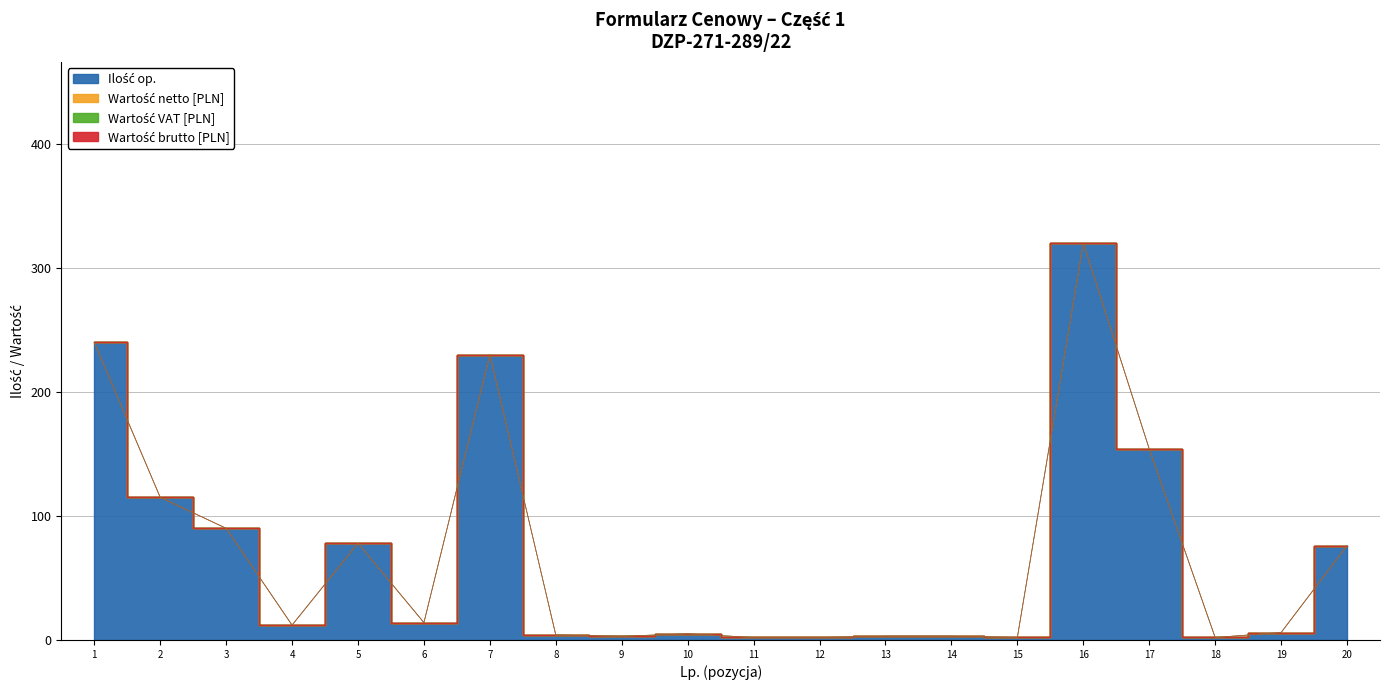

What are all the series names shown in the legend?

Ilość op., Wartość netto [PLN], Wartość VAT [PLN], Wartość brutto [PLN]